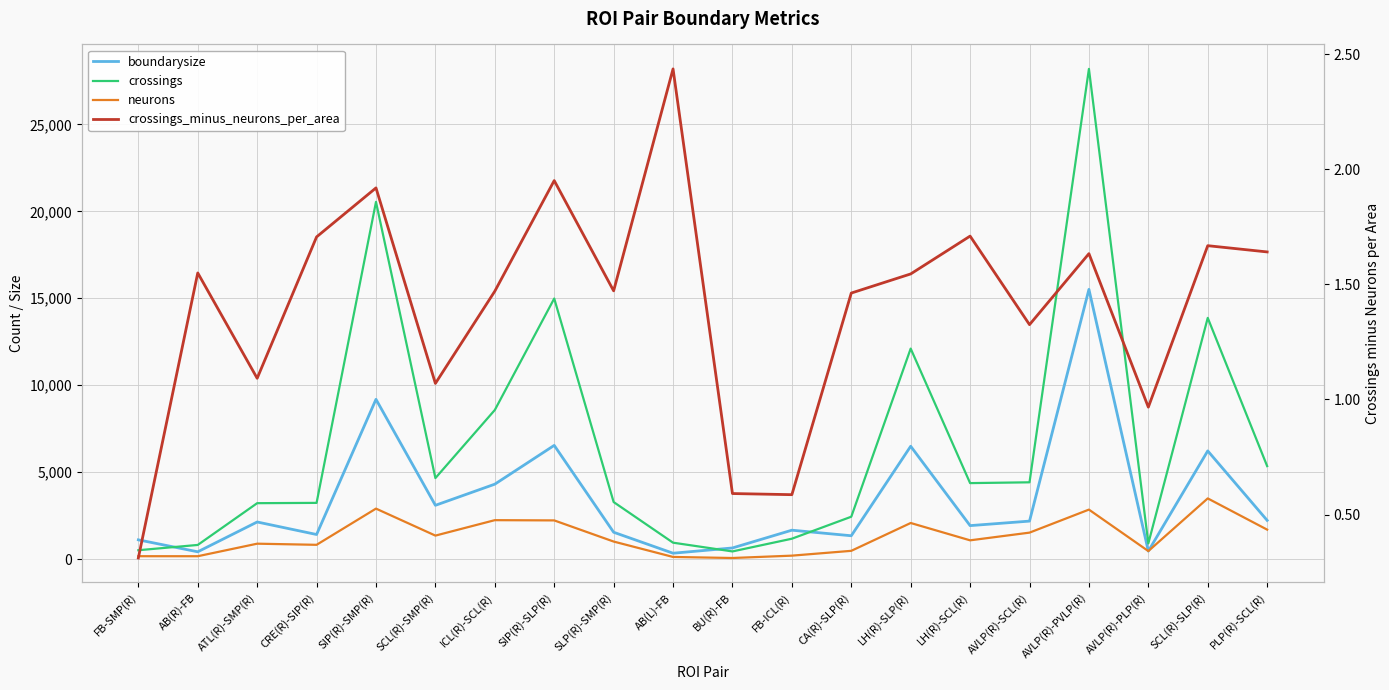

Read the boundarysize value at AVLP(R)-PVLP(R).

15511.1